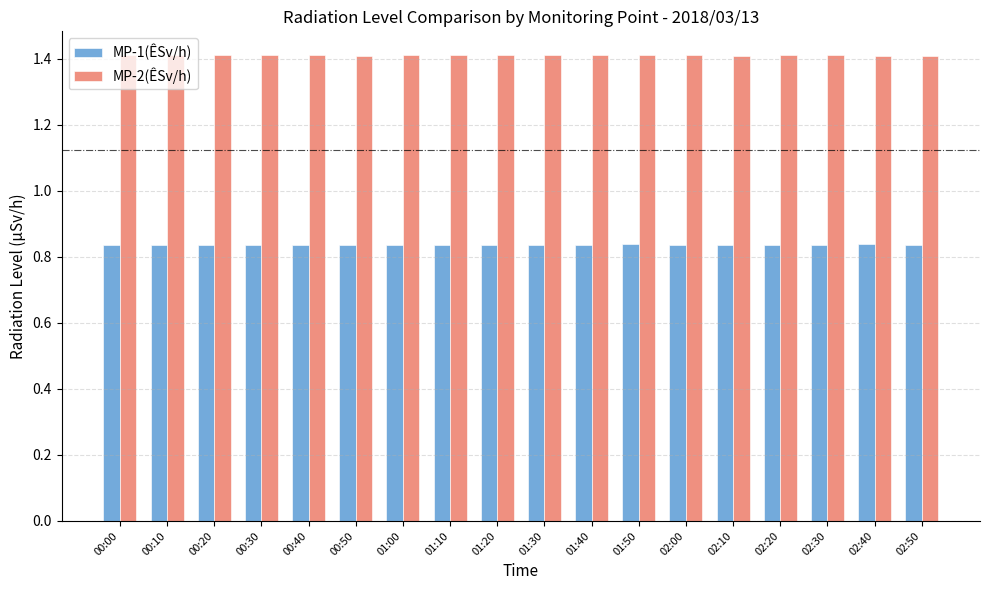

What is the greatest value displayed?

1.4